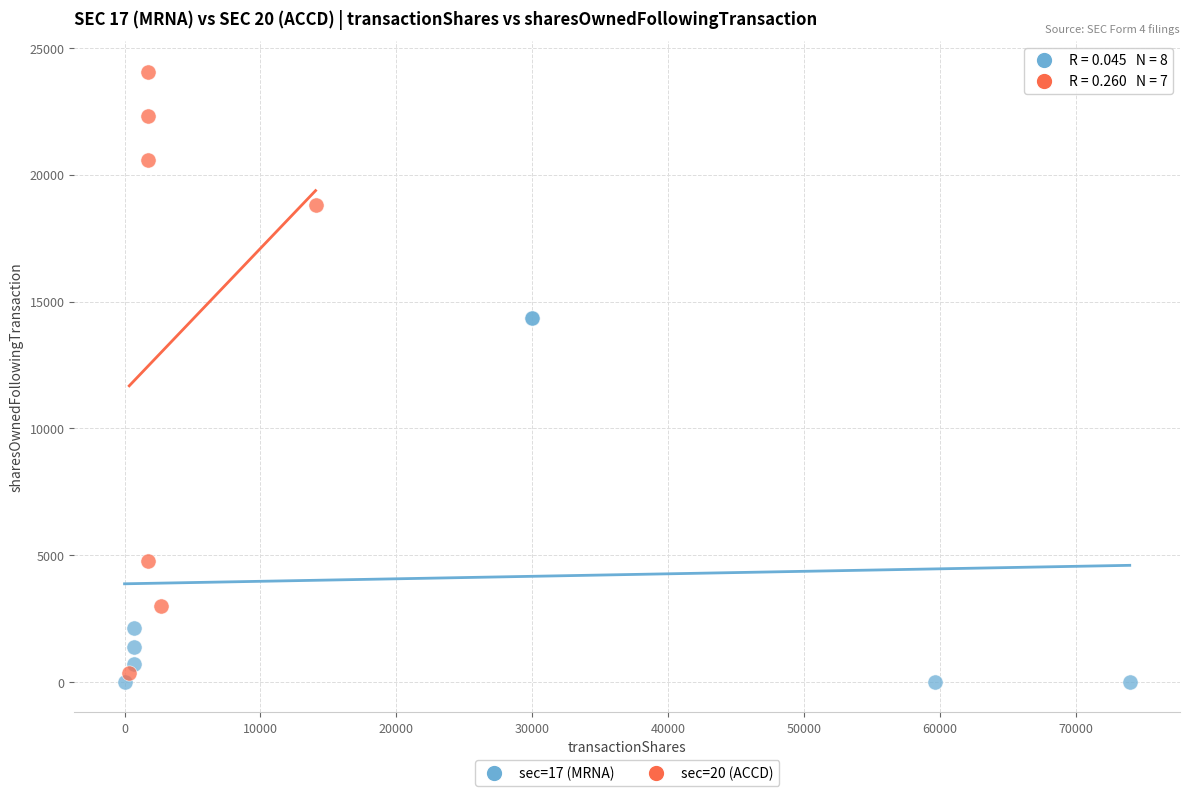

Which series reaches the maximum Y coordinate?

sec=20 (ACCD)